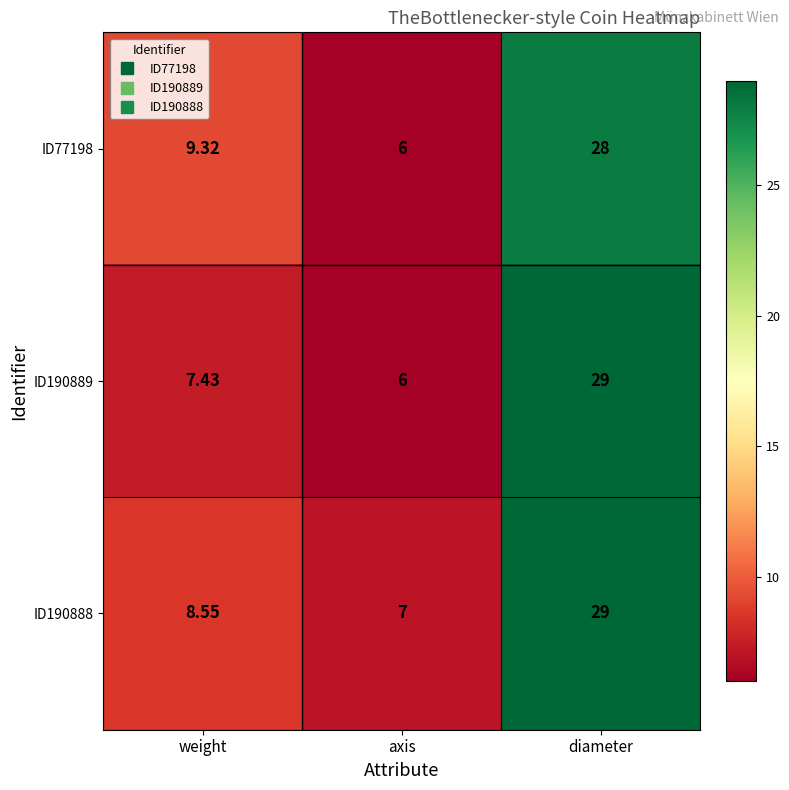

List the labels in order of ID190889 value, smallest first.

axis, weight, diameter